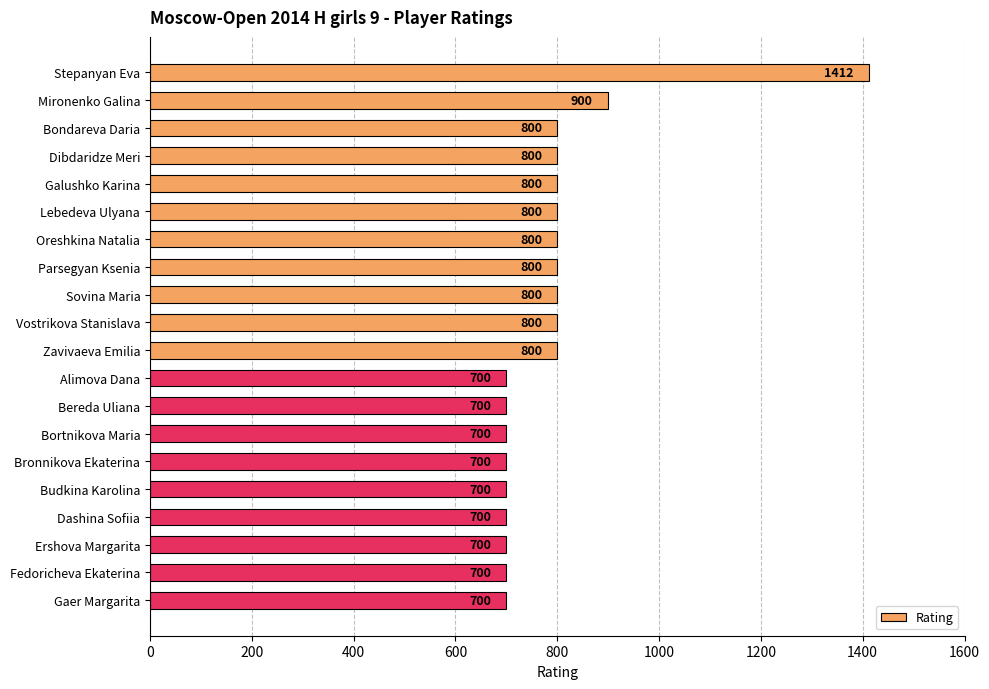

What is the maximum value shown in the chart?

1412